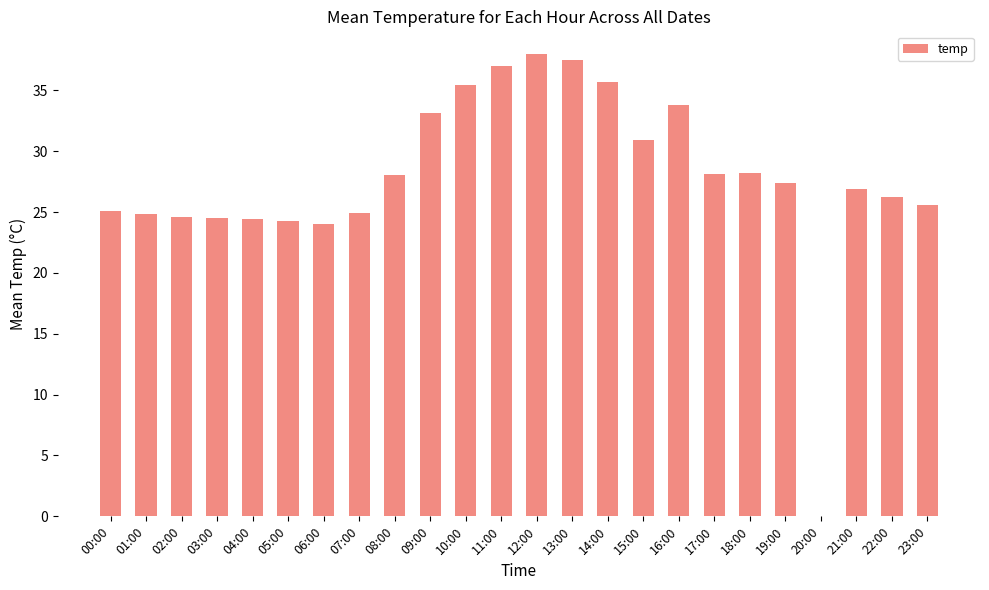

What is the change in value from 07:00 to 15:00?

+6.0